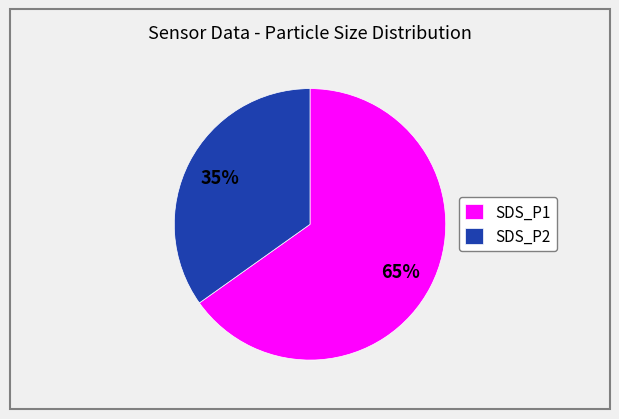

Is there any slice that represents more than half of the pie?

Yes